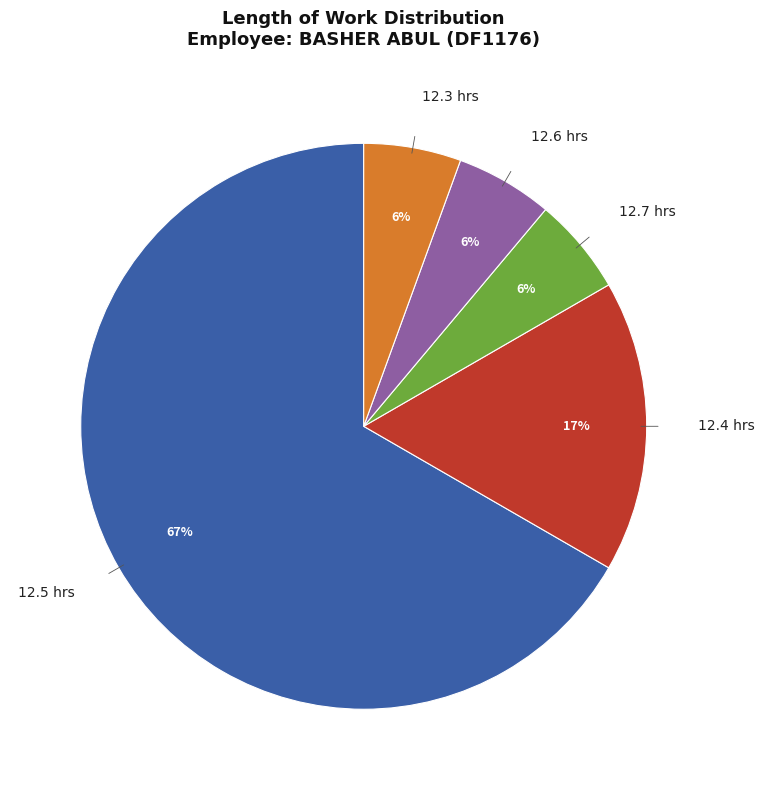

Is there a majority slice in this chart?

Yes